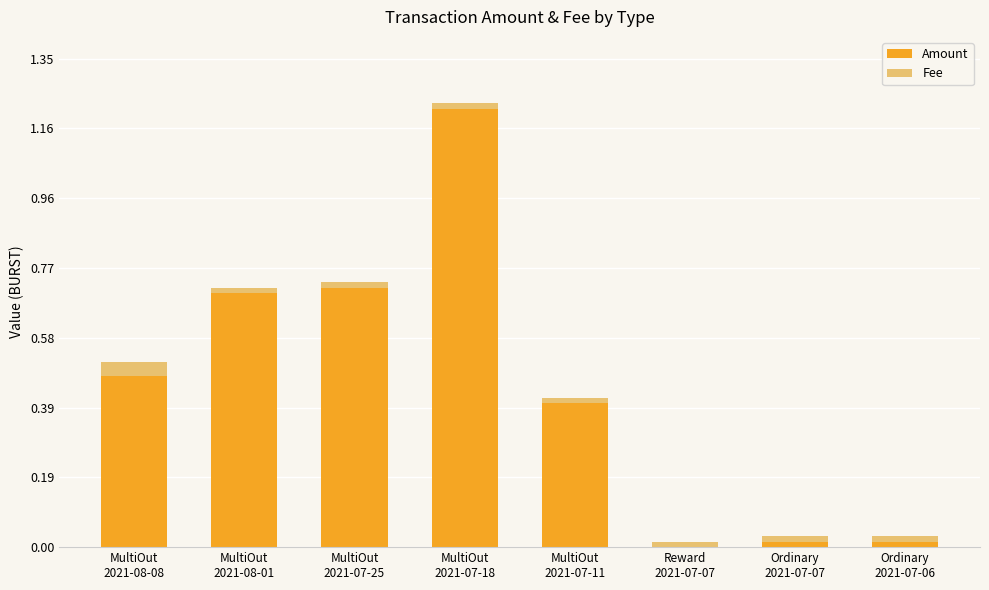

What is the maximum value for Amount?

1.2